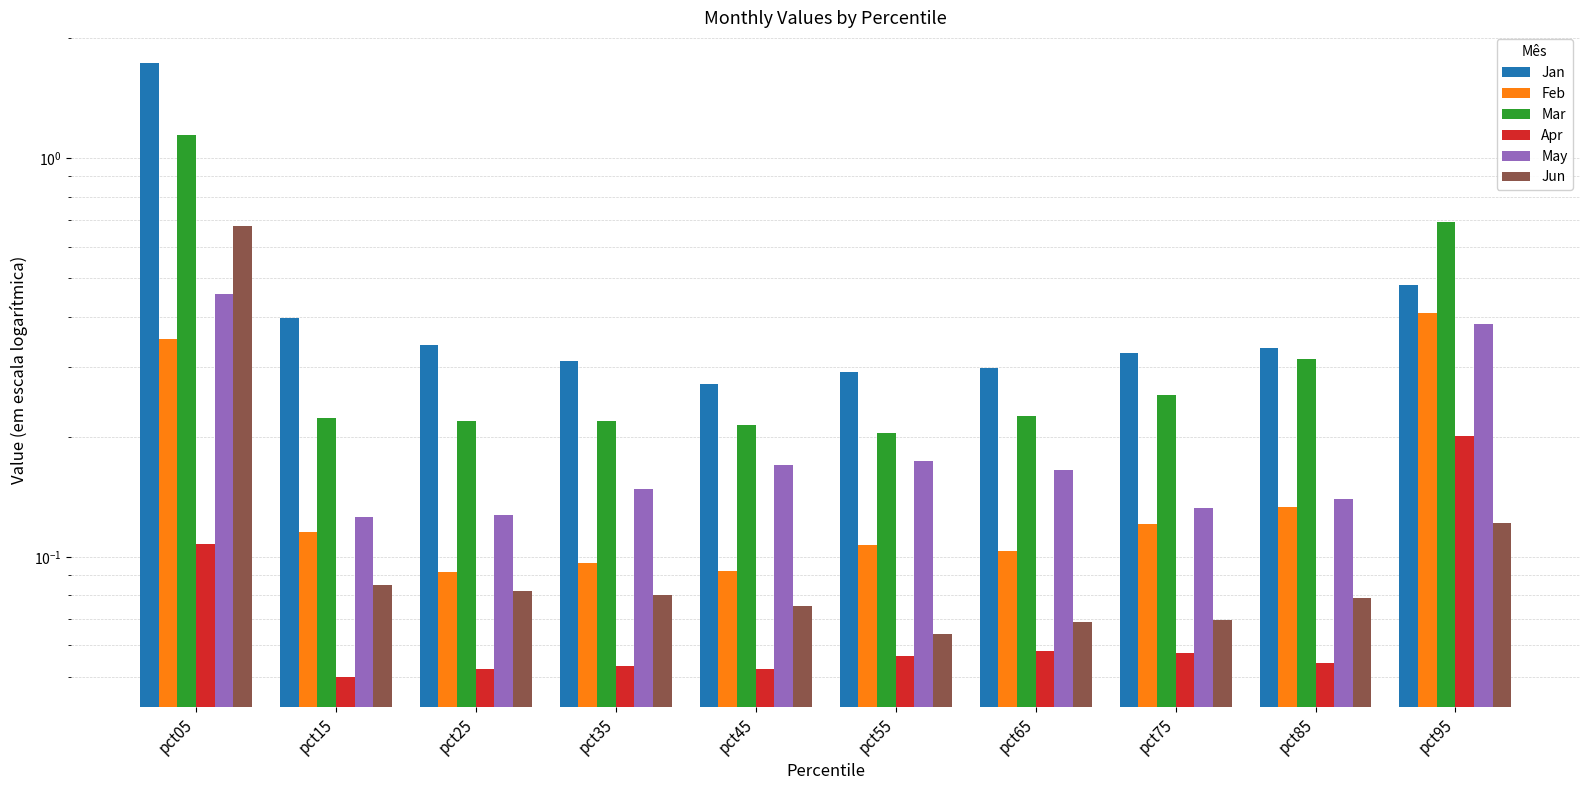

How many distinct data groups are displayed?

6